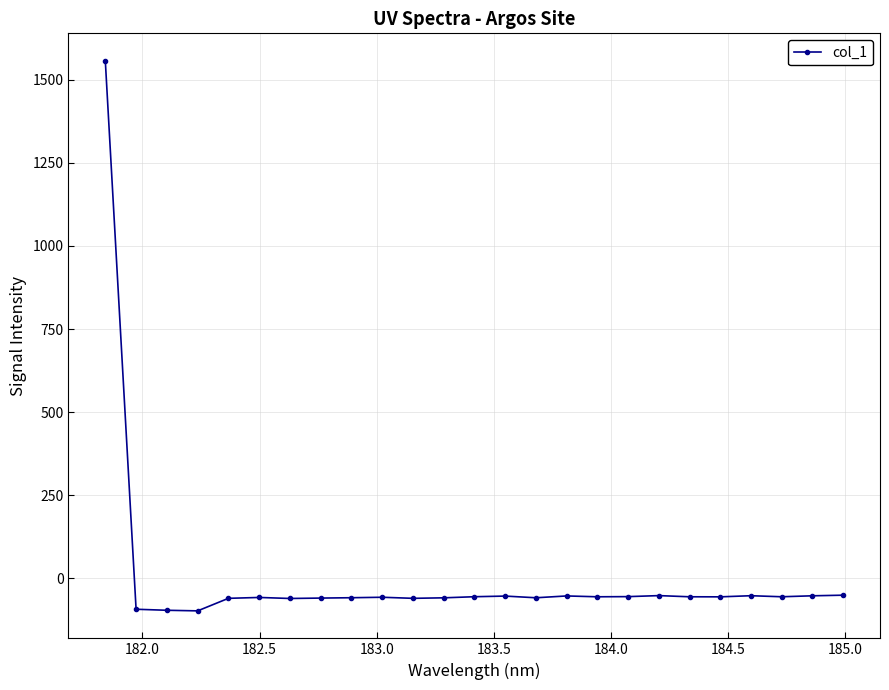

What is the value of the 7th point from the left?

-60.6